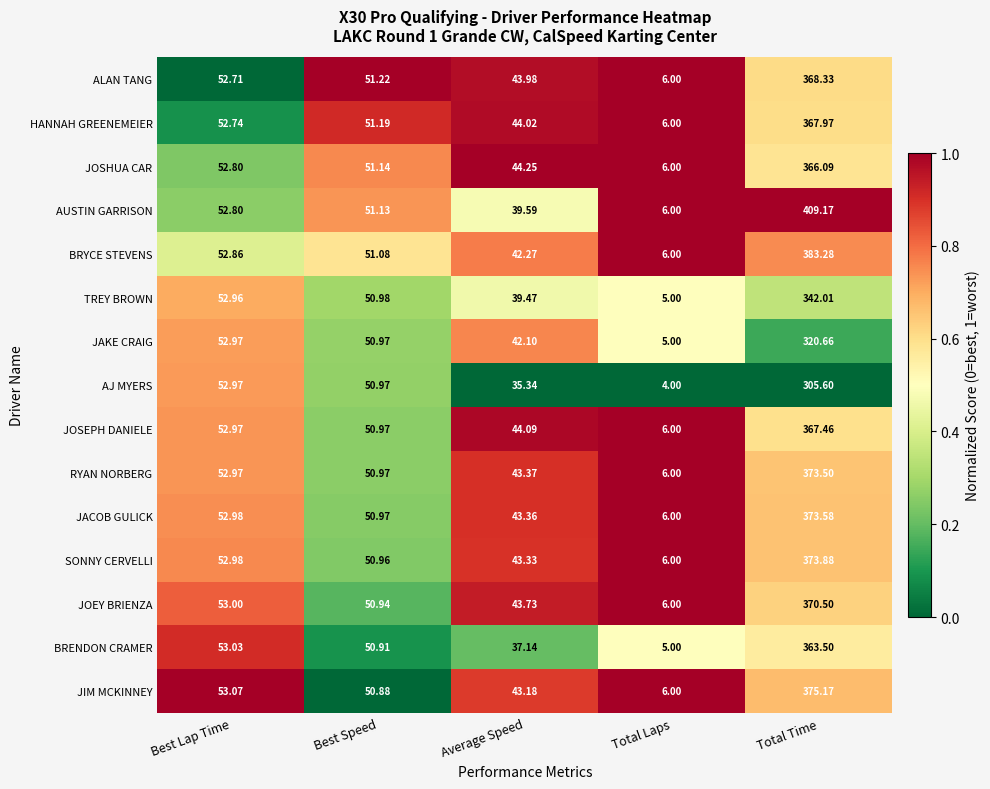

Between Best Lap Time and Average Speed, which series saw the biggest shift?

AJ MYERS